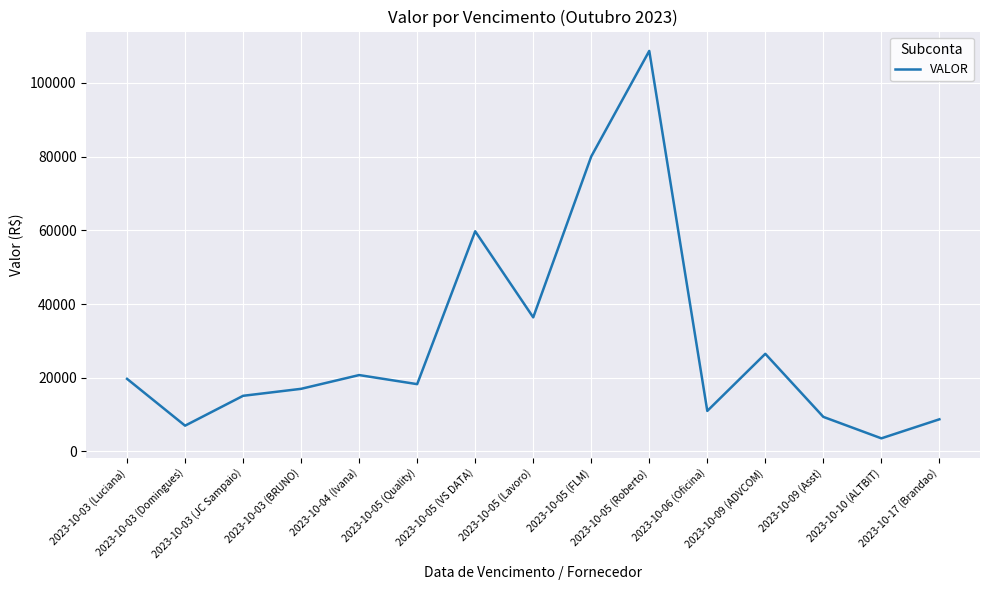

What is the difference between the maximum and minimum values?

105138.4